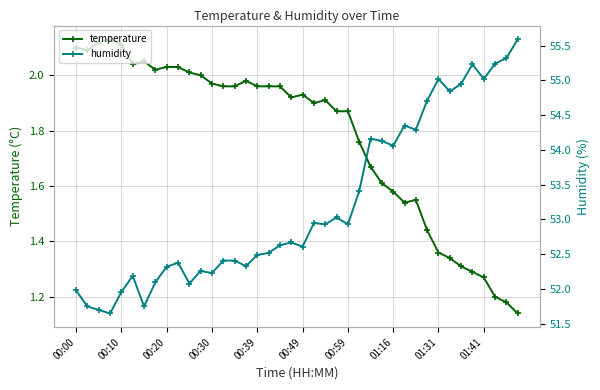

True or false: temperature has more than 2 points higher than both neighbors.

True